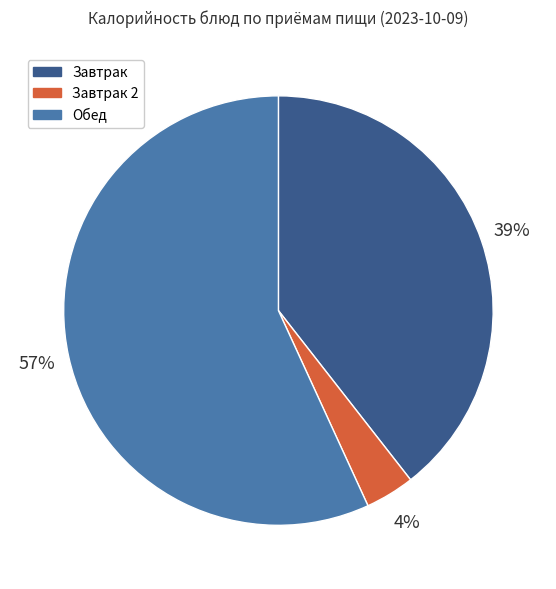

To the nearest percent, what is the difference between the largest and smallest slice percentages?

53%